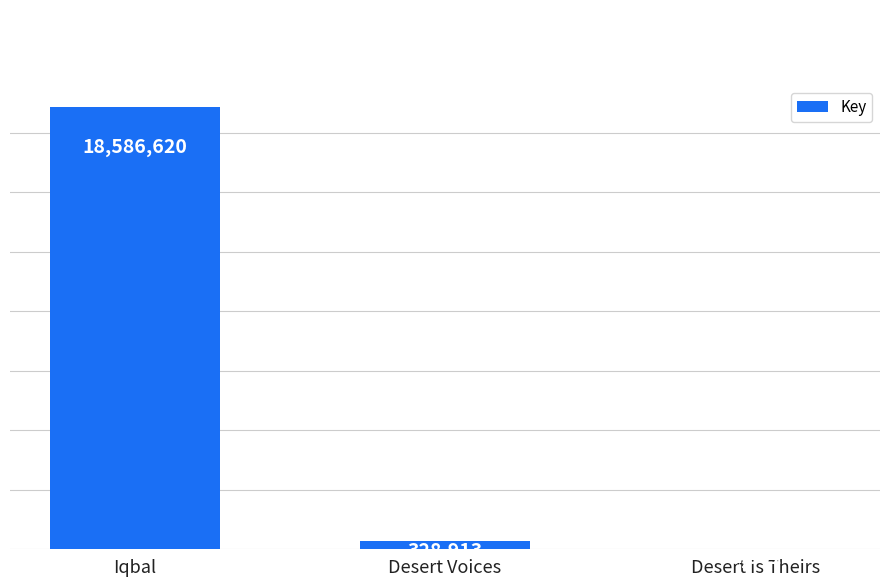

What is the change in value from Iqbal to Desert Voices?

-18257707